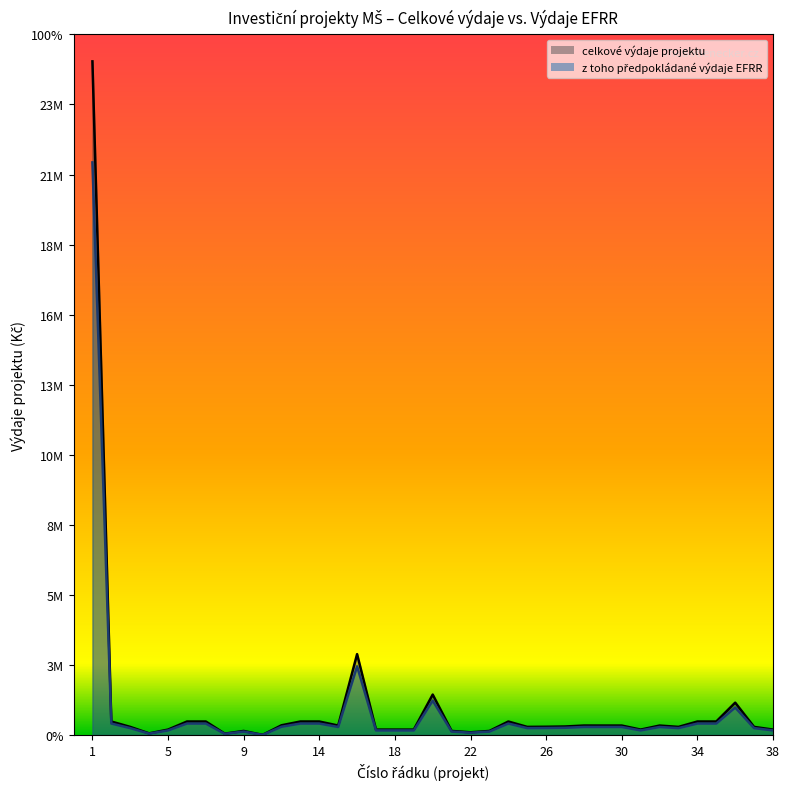

How many interior local valleys does the vydaje_EFRR series have?

8